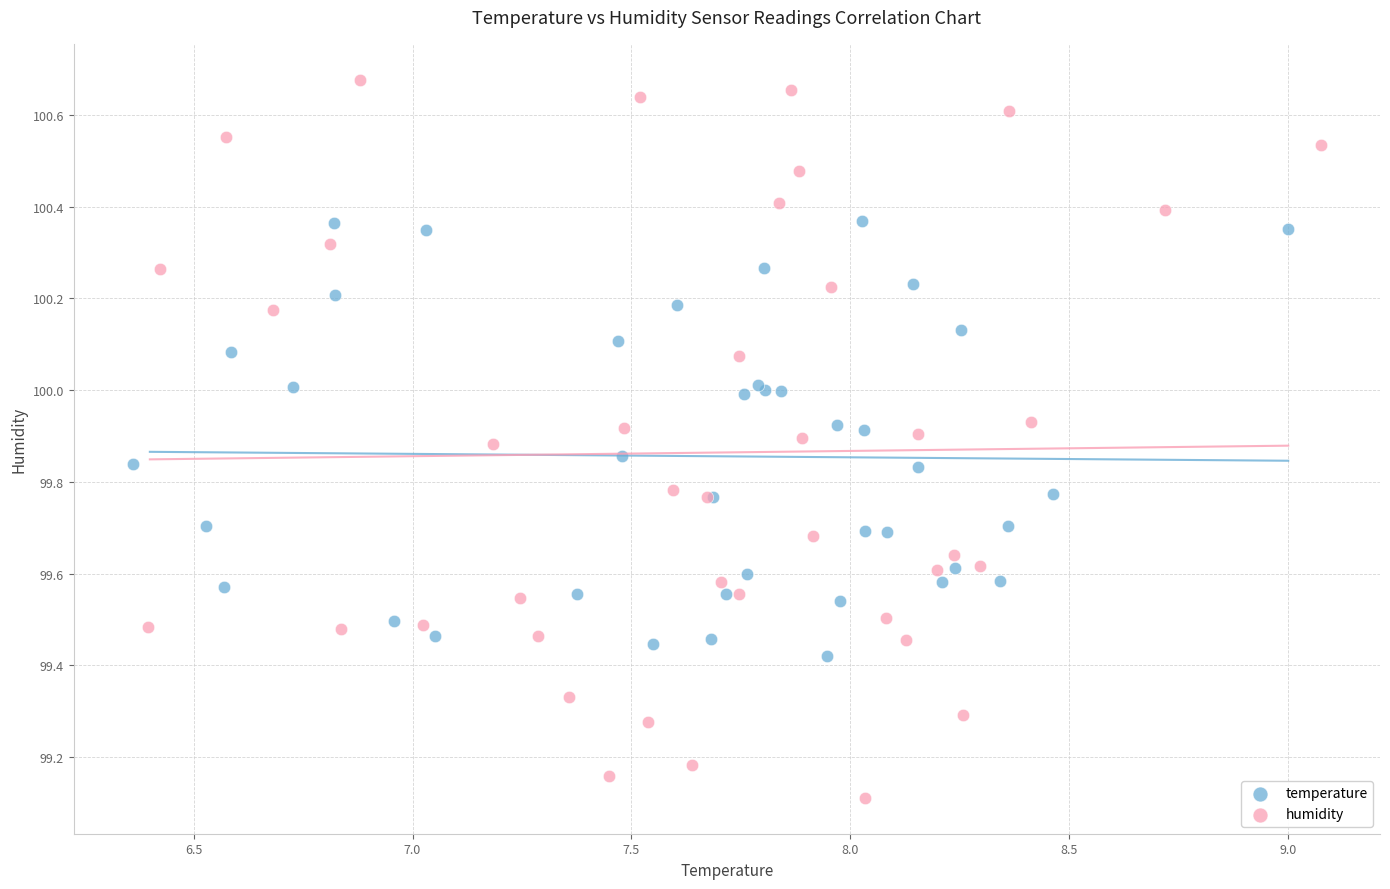

Which series contains the highest Y value?

humidity